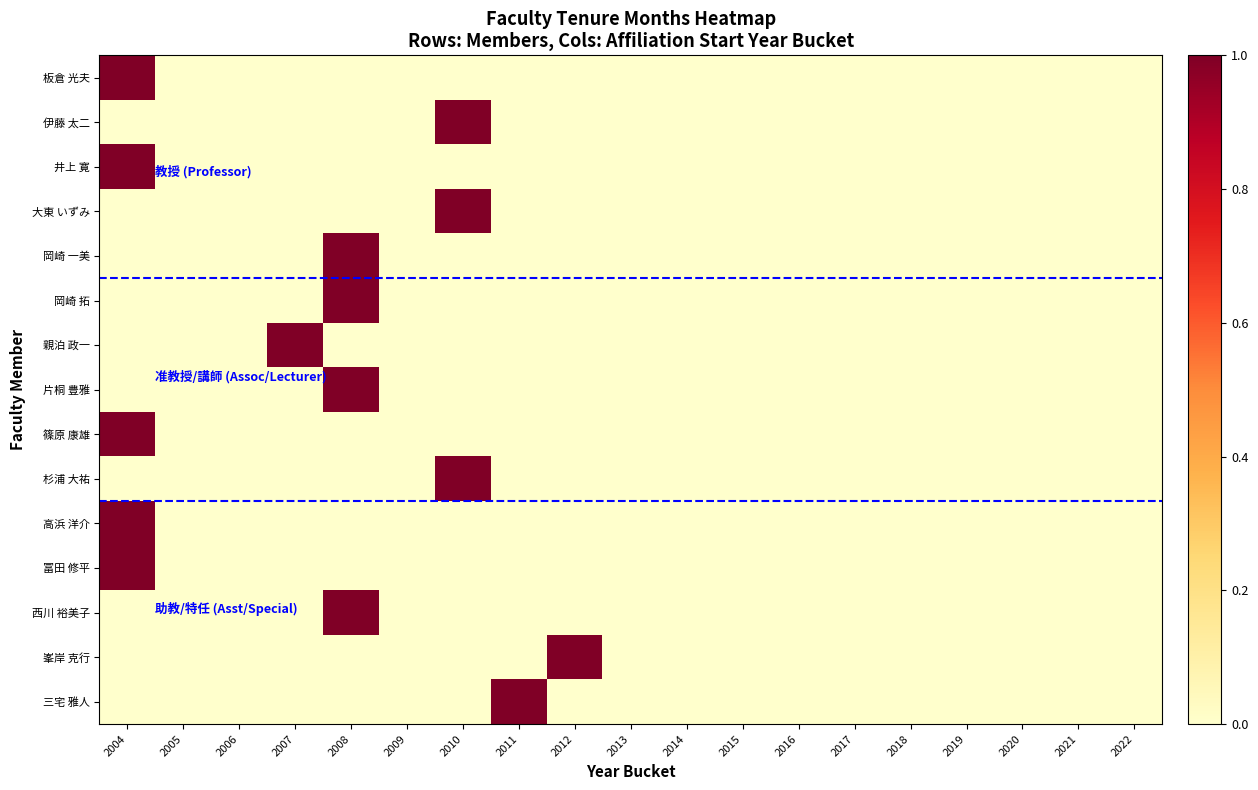

Which label corresponds to the smallest value in the chart?

2005